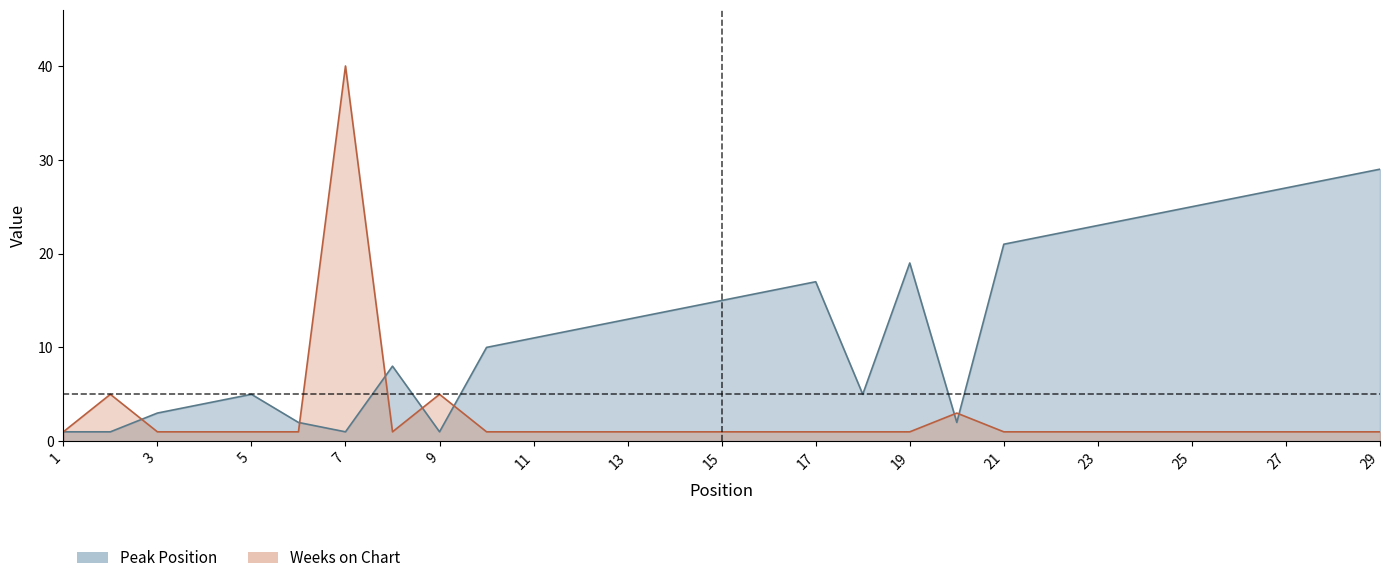

True or false: Peak Position and Weeks on Chart cross at least once.

True